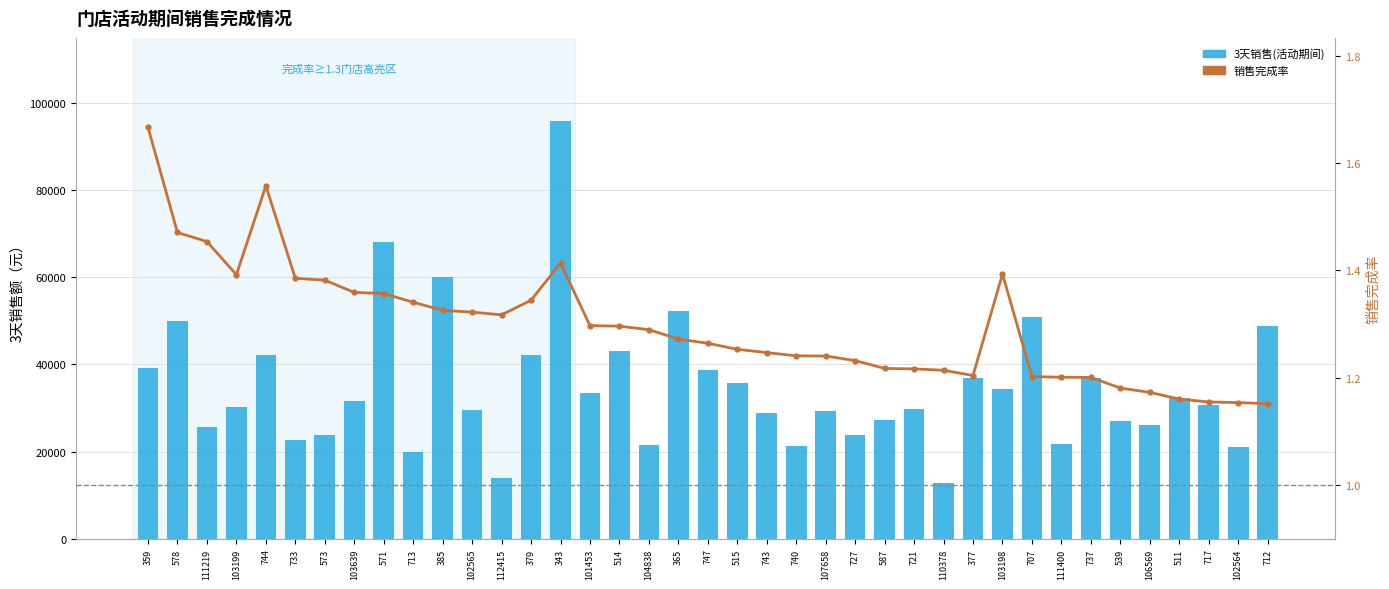

Which series changed the most between 112415 and 587?

3天销售(活动期间)